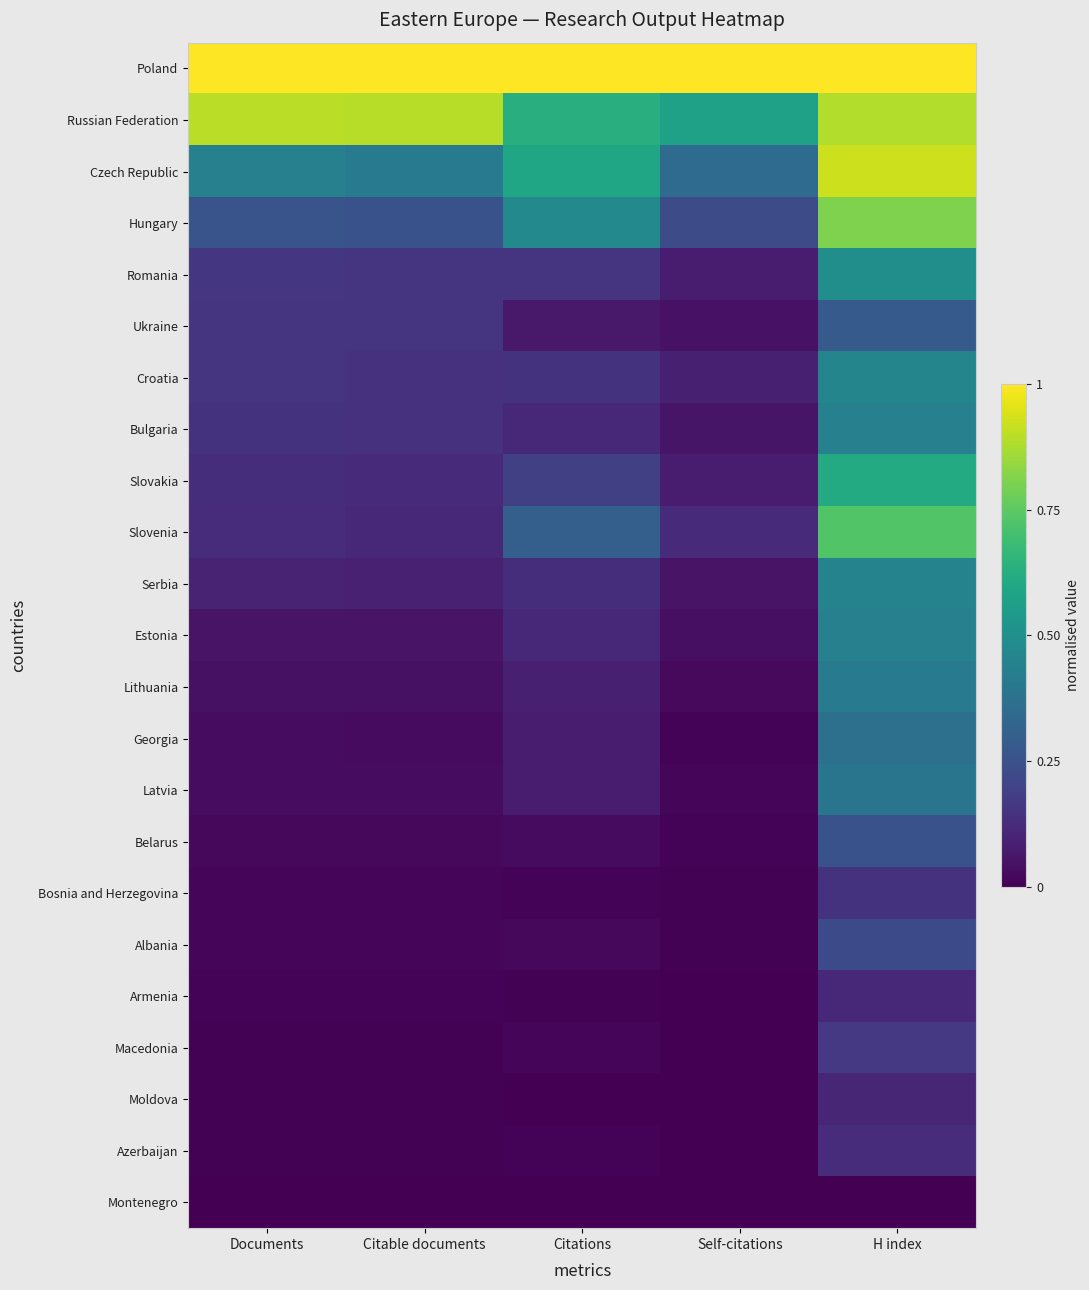

Reading left to right, extract all data points from this chart.

Poland: Documents=1.0	Citable documents=1.0	Citations=1.0	Self-citations=1.0	H index=1.0
Russian Federation: Documents=0.9	Citable documents=0.9	Citations=0.6	Self-citations=0.6	H index=0.9
Czech Republic: Documents=0.4	Citable documents=0.4	Citations=0.6	Self-citations=0.3	H index=0.9
Hungary: Documents=0.3	Citable documents=0.3	Citations=0.5	Self-citations=0.2	H index=0.8
Romania: Documents=0.2	Citable documents=0.2	Citations=0.2	Self-citations=0.1	H index=0.5
Ukraine: Documents=0.2	Citable documents=0.2	Citations=0.1	Self-citations=0.0	H index=0.3
Croatia: Documents=0.2	Citable documents=0.1	Citations=0.1	Self-citations=0.1	H index=0.5
Bulgaria: Documents=0.1	Citable documents=0.1	Citations=0.1	Self-citations=0.1	H index=0.4
Slovakia: Documents=0.1	Citable documents=0.1	Citations=0.2	Self-citations=0.1	H index=0.6
Slovenia: Documents=0.1	Citable documents=0.1	Citations=0.3	Self-citations=0.1	H index=0.7
Serbia: Documents=0.1	Citable documents=0.1	Citations=0.1	Self-citations=0.1	H index=0.4
Estonia: Documents=0.1	Citable documents=0.1	Citations=0.1	Self-citations=0.0	H index=0.4
Lithuania: Documents=0.0	Citable documents=0.0	Citations=0.1	Self-citations=0.0	H index=0.4
Georgia: Documents=0.0	Citable documents=0.0	Citations=0.1	Self-citations=0.0	H index=0.4
Latvia: Documents=0.0	Citable documents=0.0	Citations=0.1	Self-citations=0.0	H index=0.4
Belarus: Documents=0.0	Citable documents=0.0	Citations=0.0	Self-citations=0.0	H index=0.3
Bosnia and Herzegovina: Documents=0.0	Citable documents=0.0	Citations=0.0	Self-citations=0.0	H index=0.1
Albania: Documents=0.0	Citable documents=0.0	Citations=0.0	Self-citations=0.0	H index=0.2
Armenia: Documents=0.0	Citable documents=0.0	Citations=0.0	Self-citations=0.0	H index=0.1
Macedonia: Documents=0.0	Citable documents=0.0	Citations=0.0	Self-citations=0.0	H index=0.2
Moldova: Documents=0.0	Citable documents=0.0	Citations=0.0	Self-citations=0.0	H index=0.1
Azerbaijan: Documents=0.0	Citable documents=0.0	Citations=0.0	Self-citations=0.0	H index=0.1
Montenegro: Documents=0.0	Citable documents=0.0	Citations=0.0	Self-citations=0.0	H index=0.0